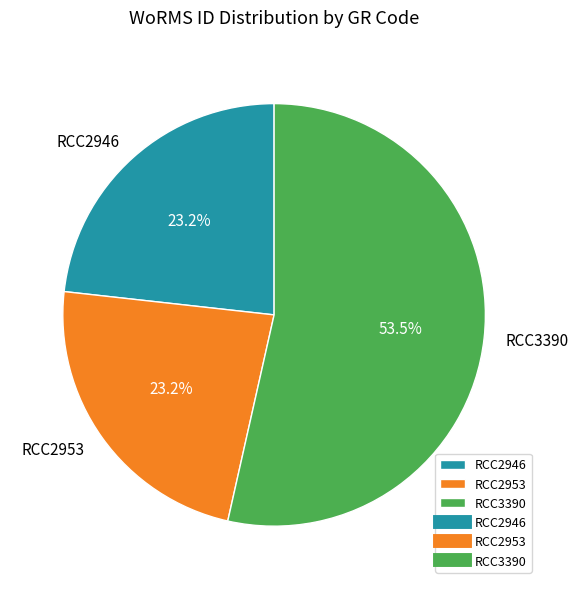

What is the ratio of the value at RCC2953 to the value at RCC2946?

1.0